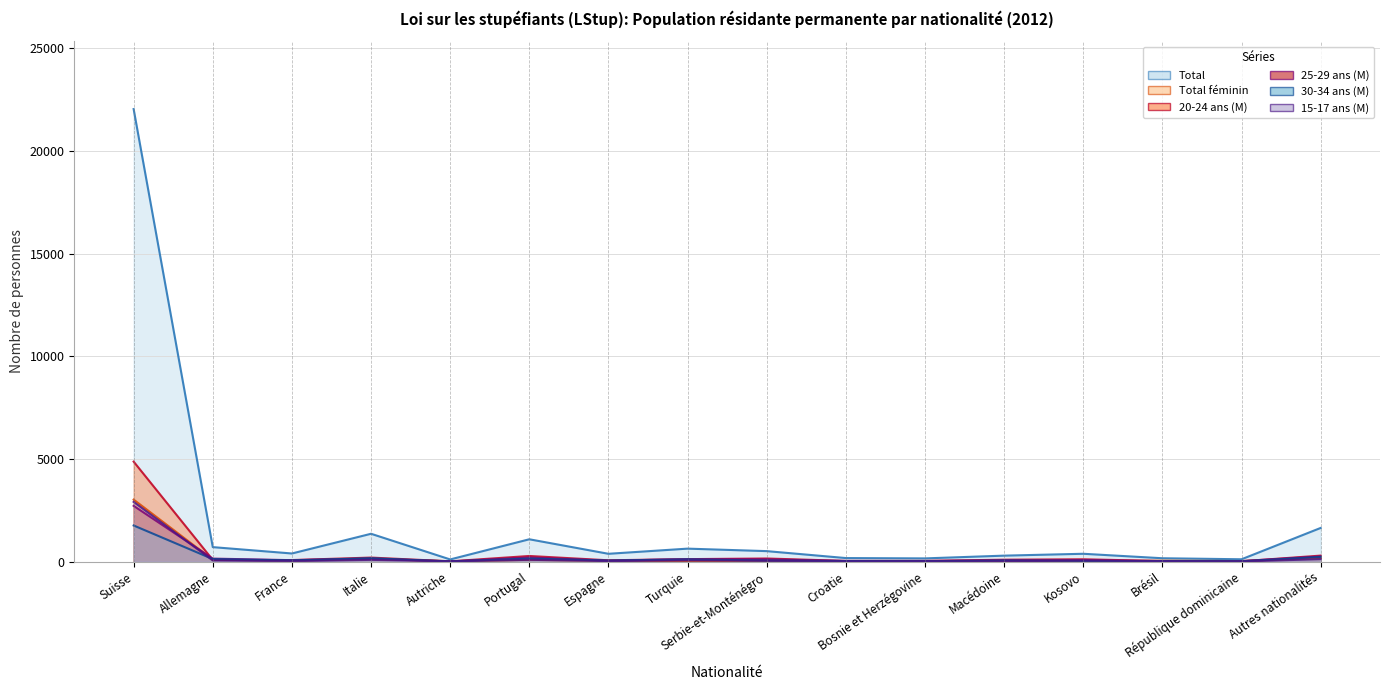

List the labels in order of 15-17 ans (M) value, smallest first.

République dominicaine, Autriche, Croatie, Macédoine, Brésil, Bosnie et Herzégovine, France, Espagne, Serbie-et-Monténégro, Kosovo, Allemagne, Turquie, Italie, Portugal, Autres nationalités, Suisse